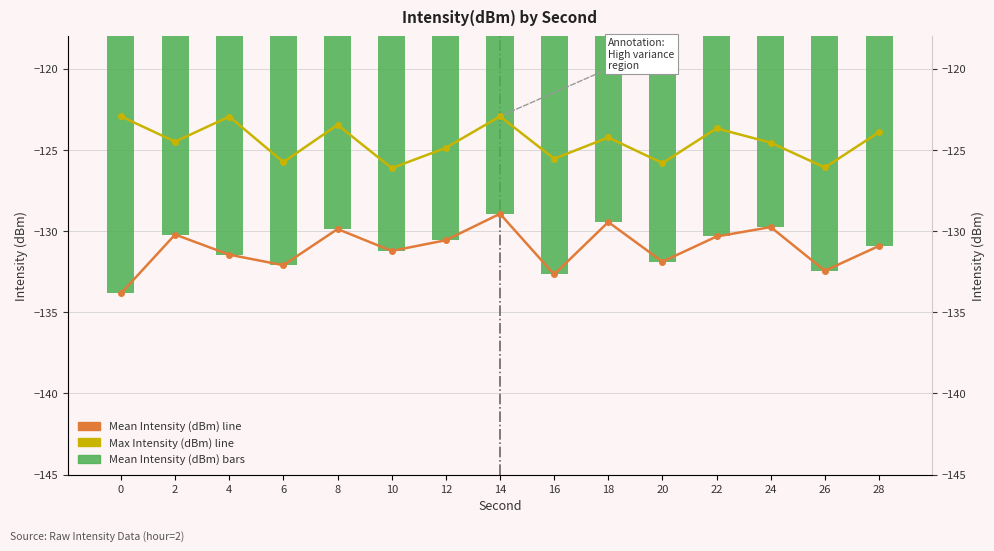

Is the value of Mean Intensity (dBm) at 6 greater than the value of Mean Intensity (dBm) line at 20?

No